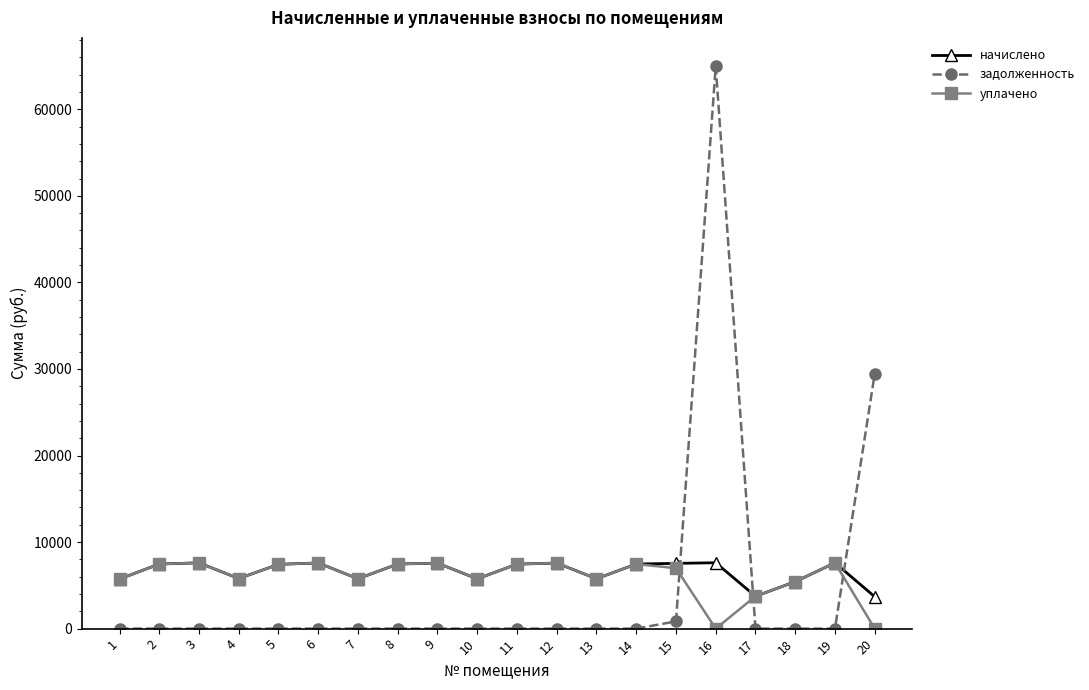

Which series has the widest spread of values?

задолженность